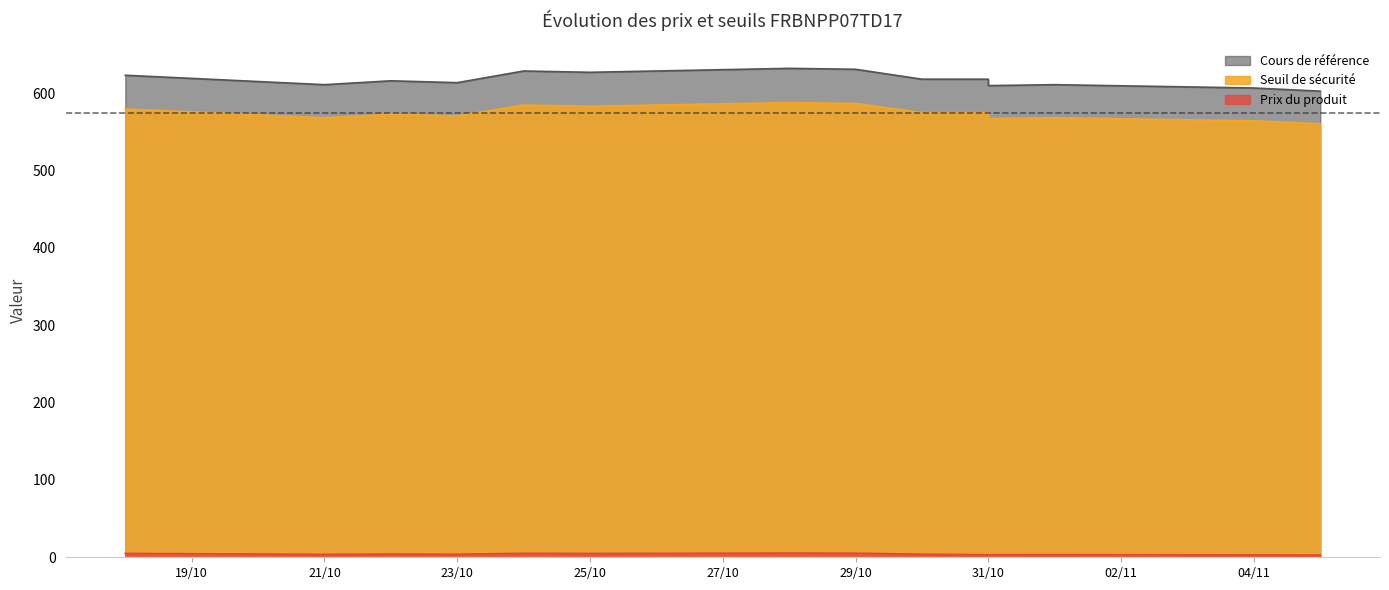

How many interior local peaks does the Prix du produit series have?

4